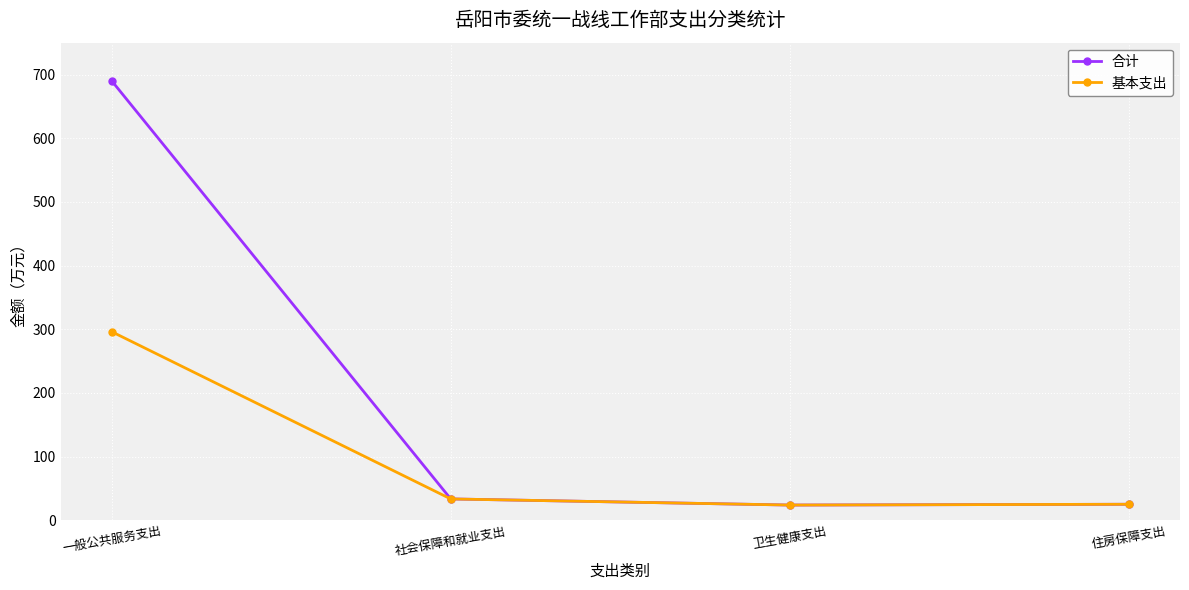

At 一般公共服务支出, list the series in order from smallest to largest.

基本支出, 合计